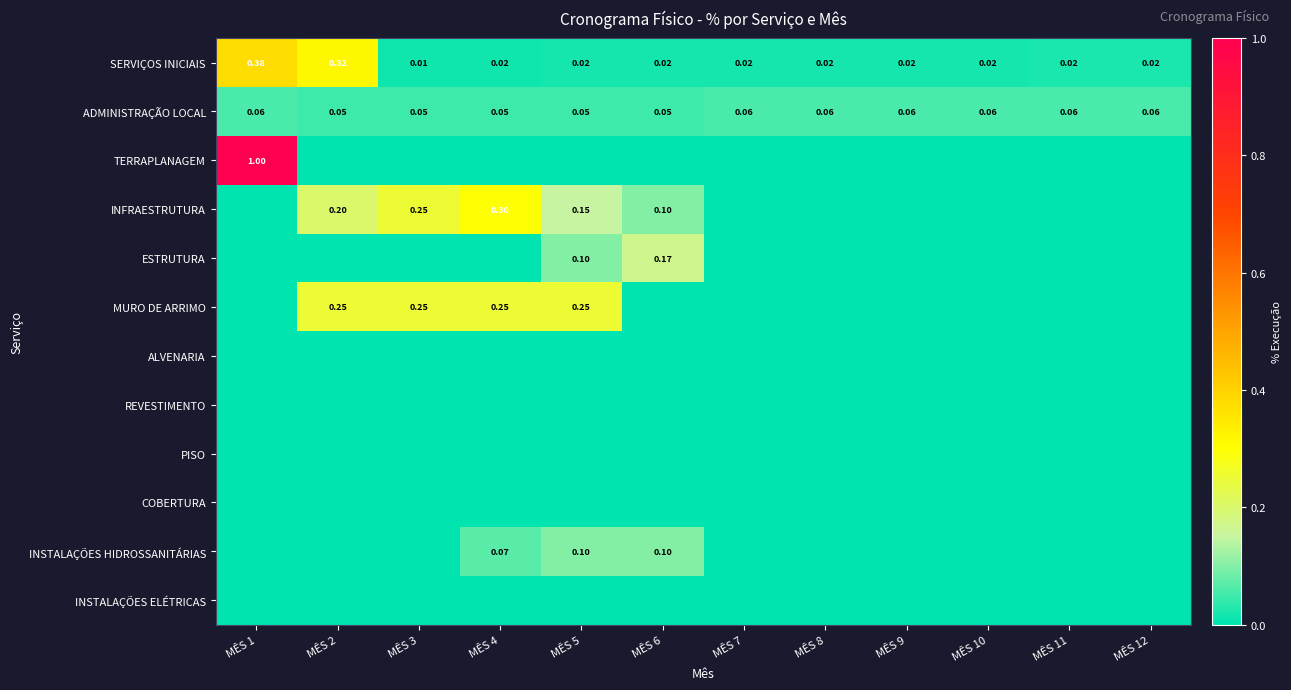

What is the total value across all series at MÊS 4?

0.7